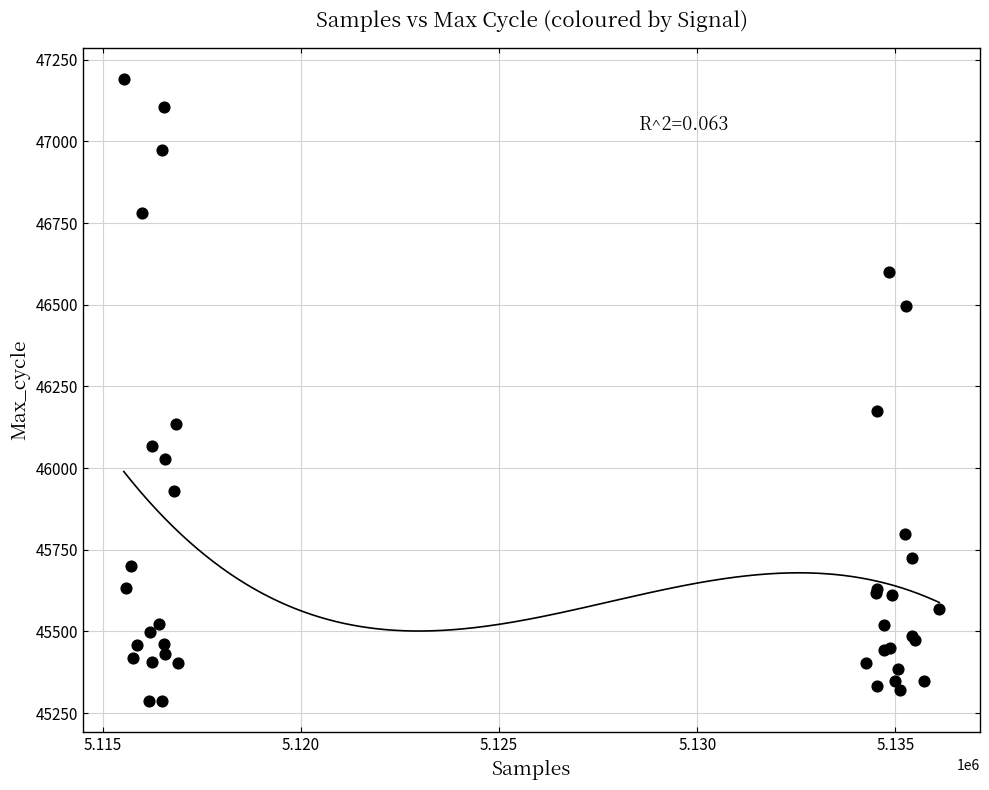

What Y value in the scatter plot is closest to 46238?

46174